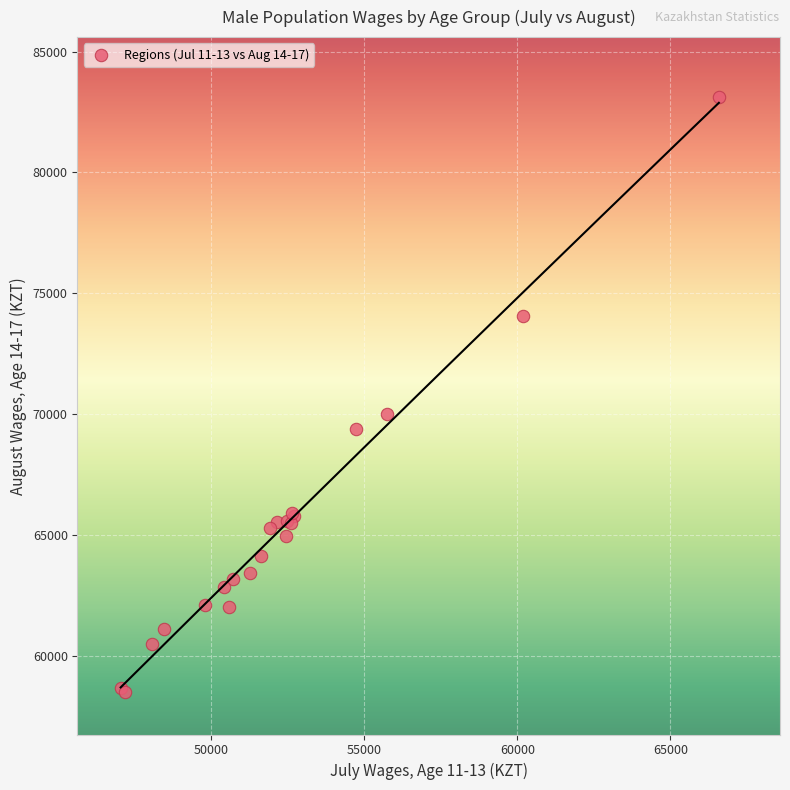

What Y value in the scatter plot is closest to 70798?

70003